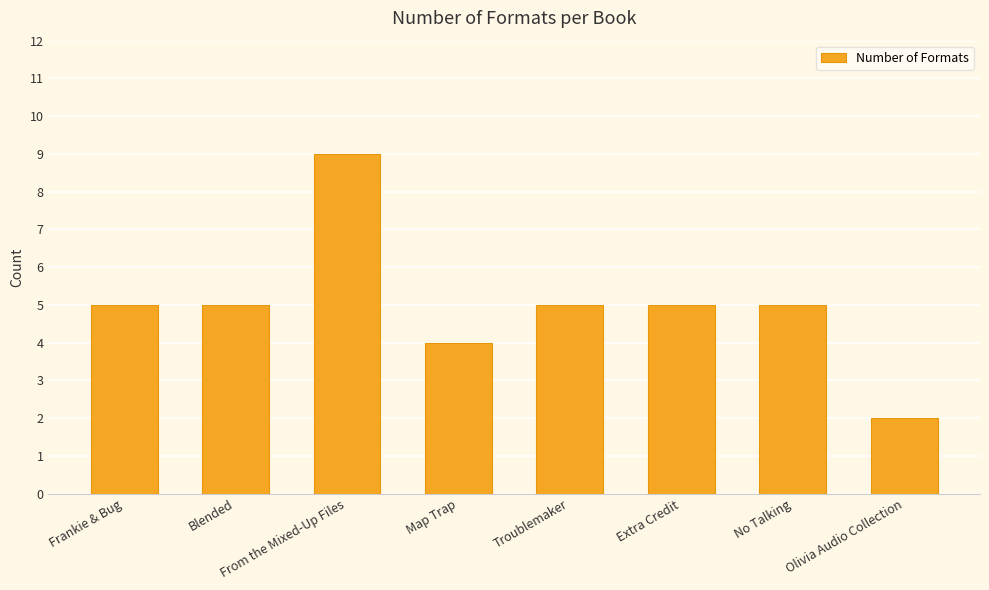

Are the bars grouped side by side (vs. stacked)?

No